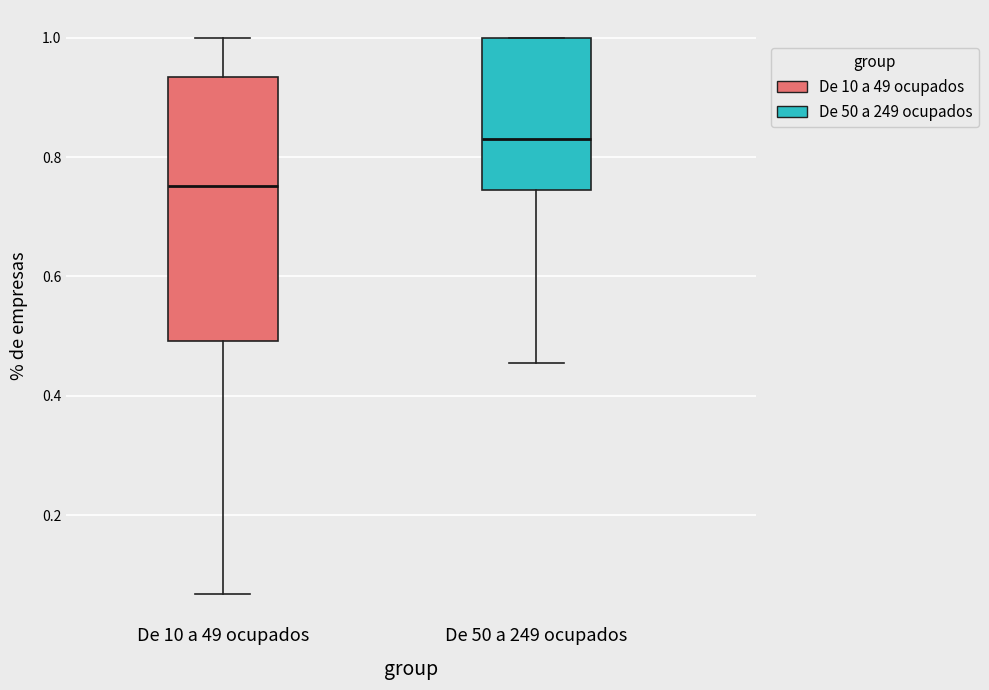

Where does the lower whisker of the box for De 10 a 49 ocupados end on the y-axis? The values are not printed on the chart, so give them approximately, as read against the axis.

0.06